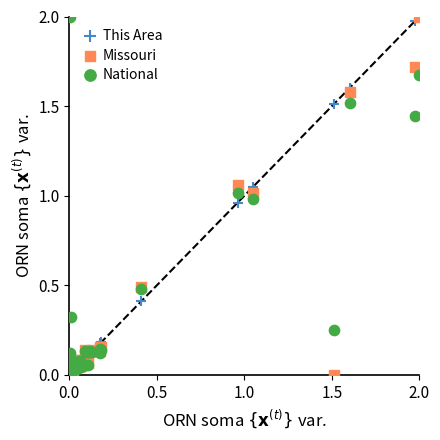

What are all the series names shown in the legend?

This Area, Missouri, National